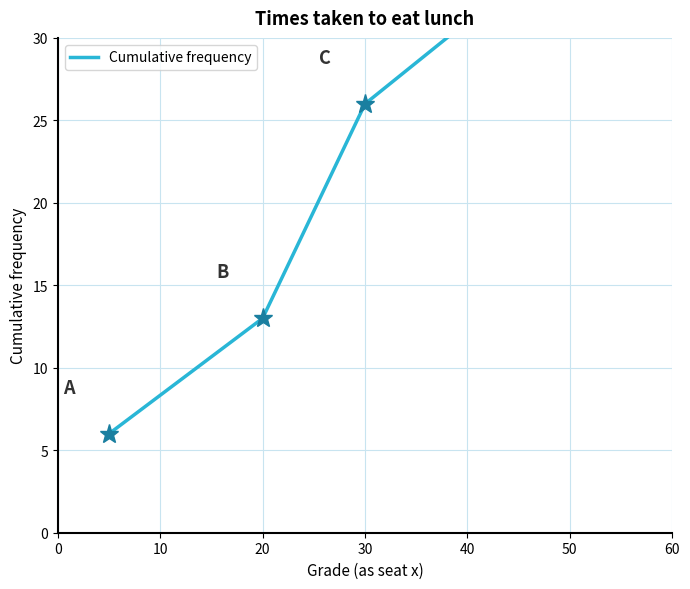

Which has a higher value, 0 or 10?

10